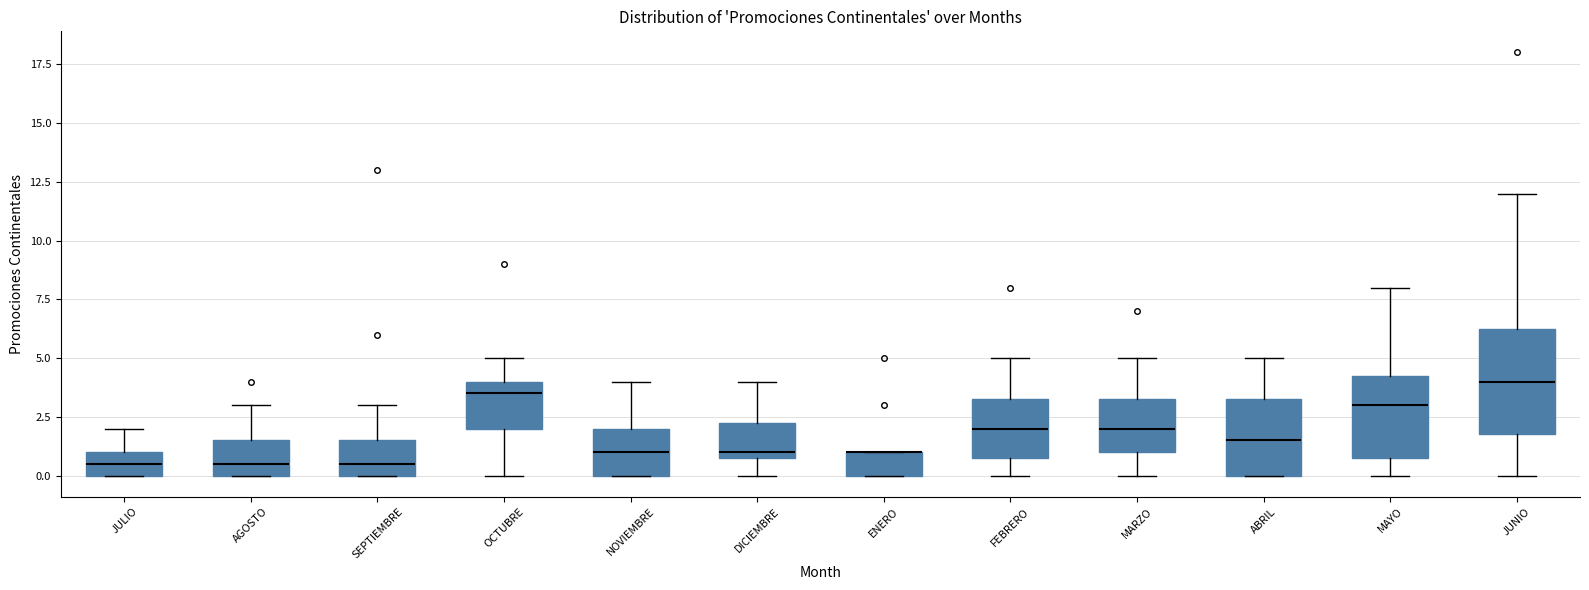

Where is the lower edge of the box for ABRIL on the y-axis? The values are not printed on the chart, so give them approximately, as read against the axis.

0.0